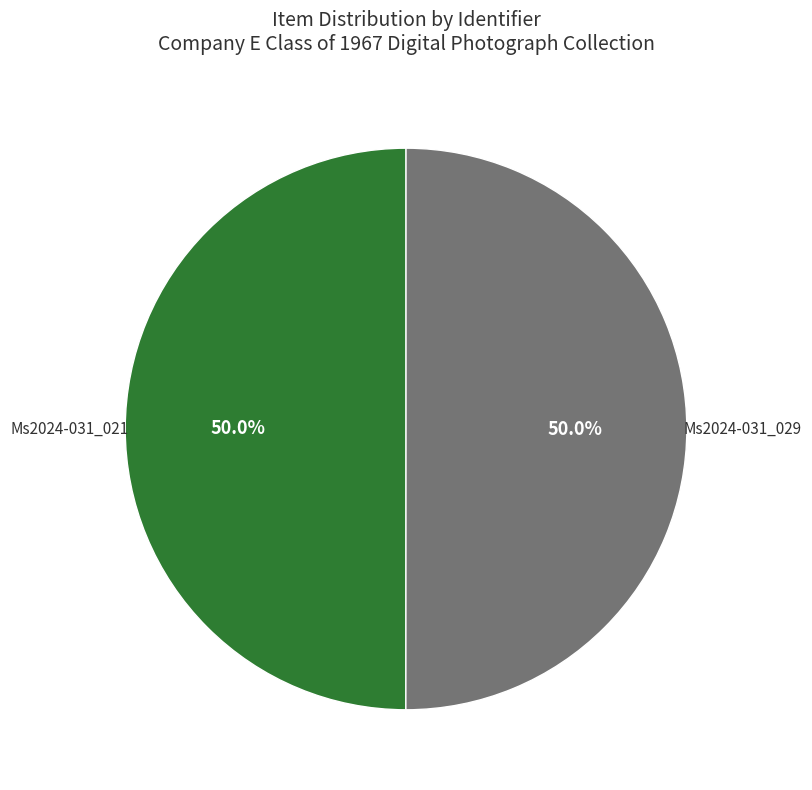

Combined, what portion of the pie is Ms2024-031_029 and Ms2024-031_021?

100.0%